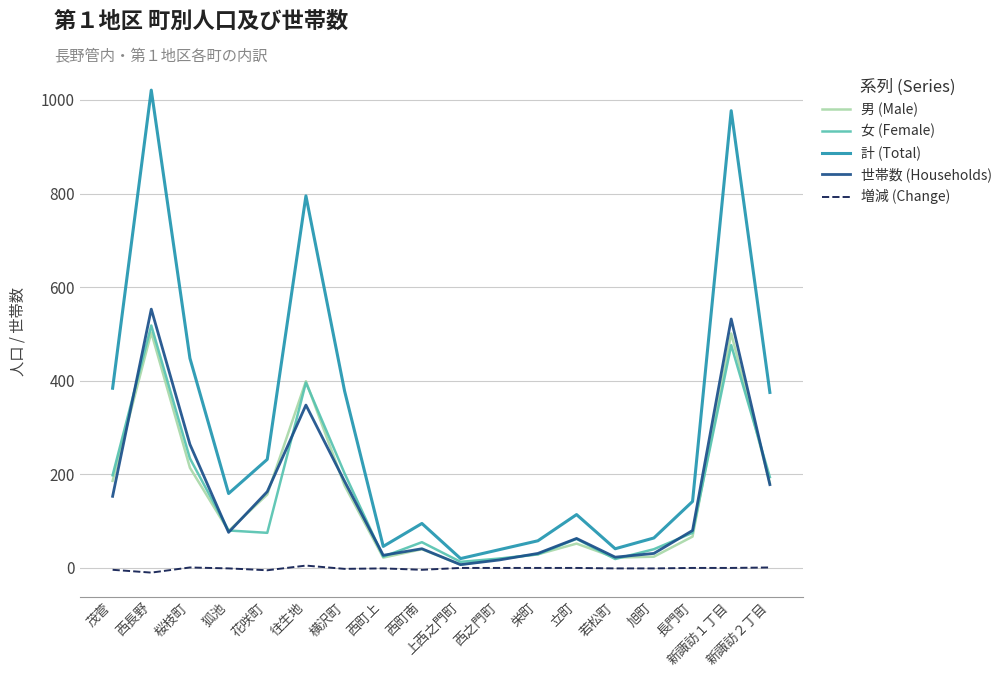

What is the difference between the 女 (Female) values at 西長野 and 西町上?

494